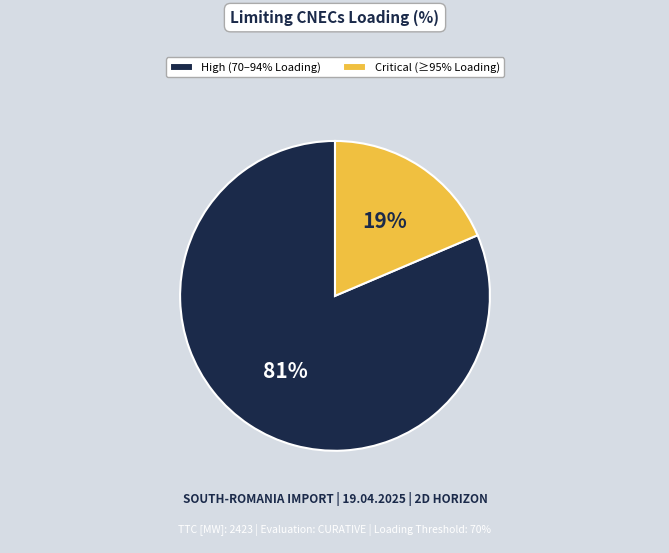

What is the smallest slice in the pie chart?

Critical (≥95% Loading)